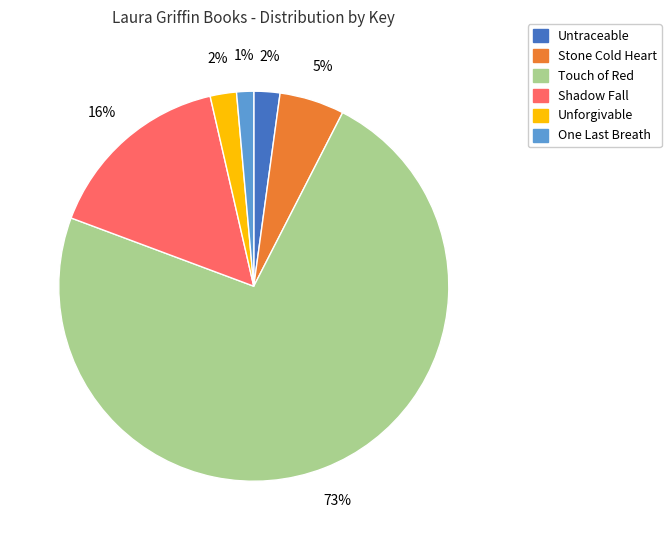

To the nearest percent, what percentage of the pie is Shadow Fall?

16%